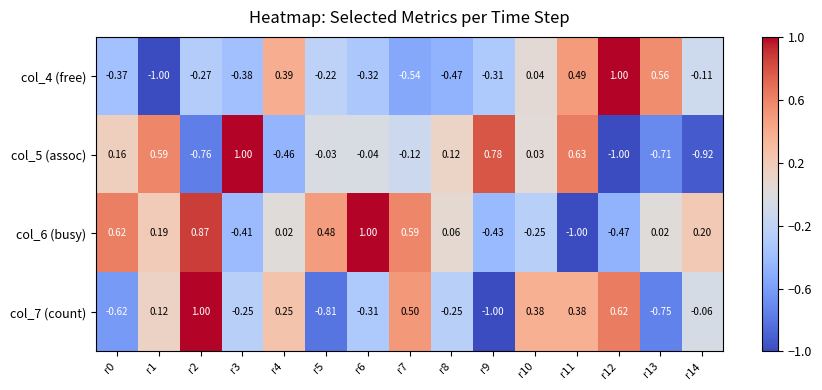

Which series changed the most between r9 and r12?

col_5 (assoc)